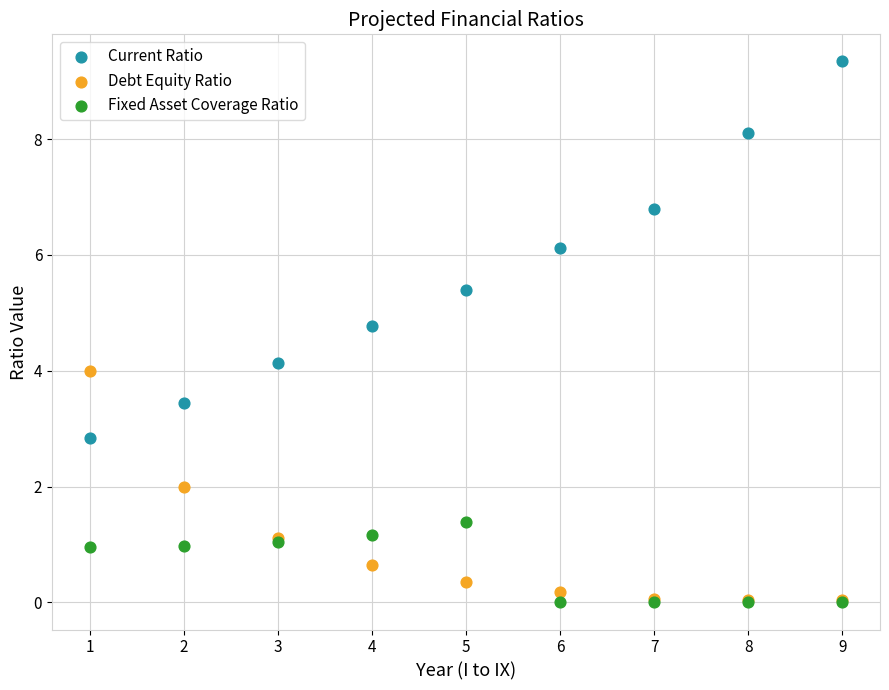

In the Current Ratio series, what Y value is closest to 6?

6.1